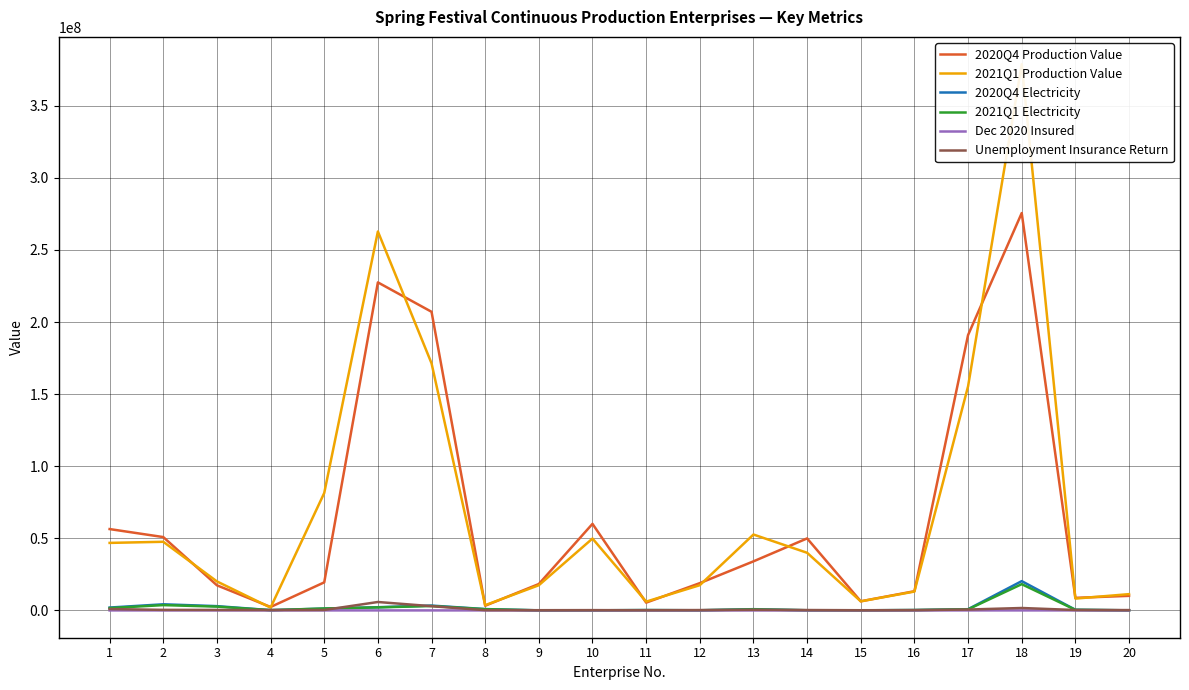

What is the approximate value of 2021Q1 Electricity at 2?

3678060.0